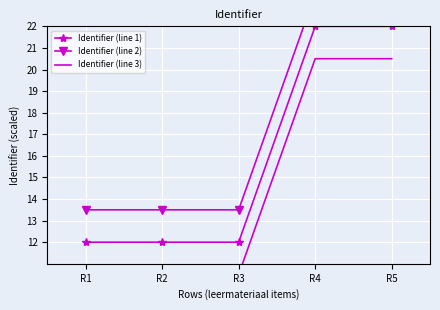

Which series has the largest range (max minus min)?

Identifier (line 1)